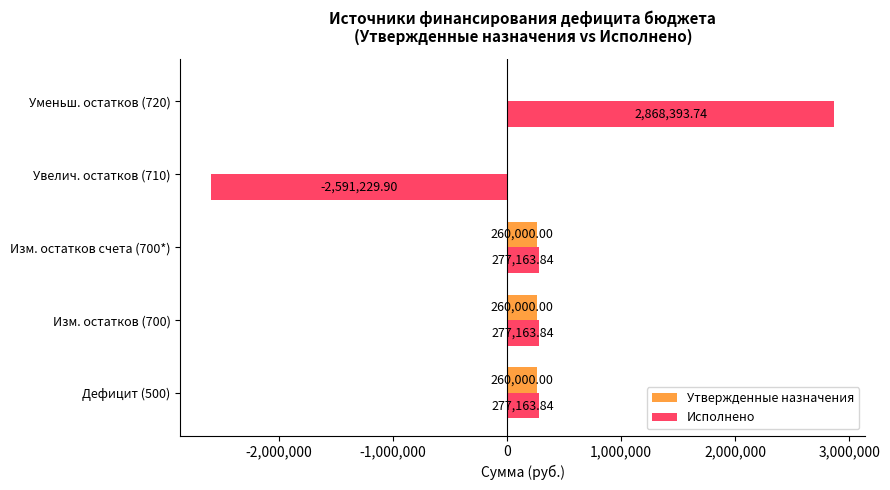

Which series has the largest total across all categories?

Исполнено